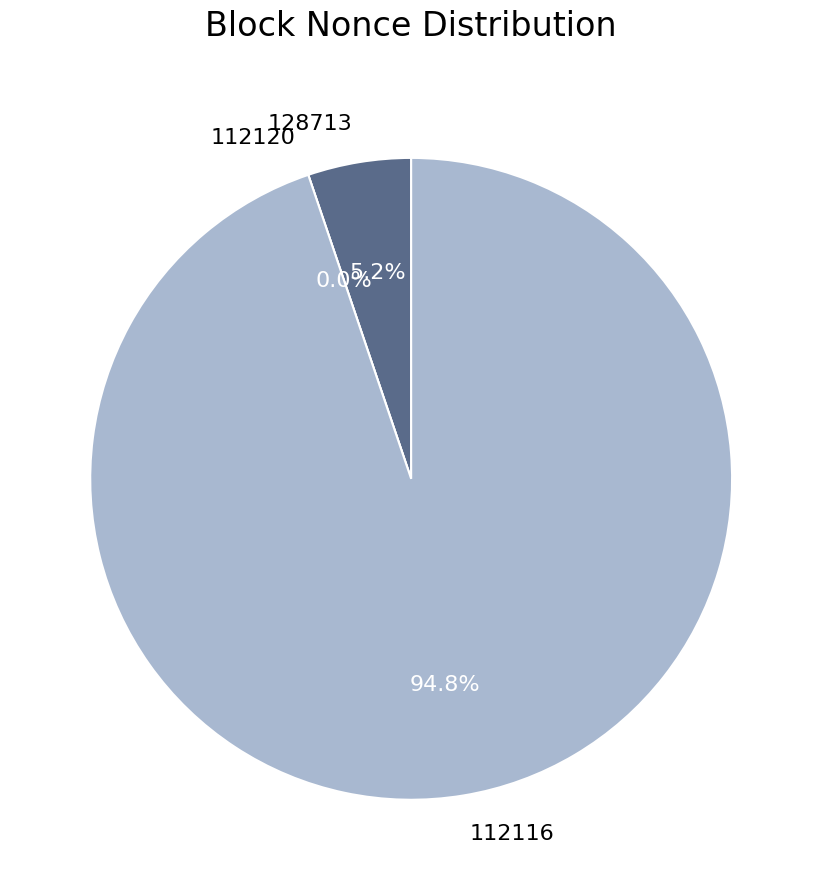

What is the smallest slice in the pie chart?

112120